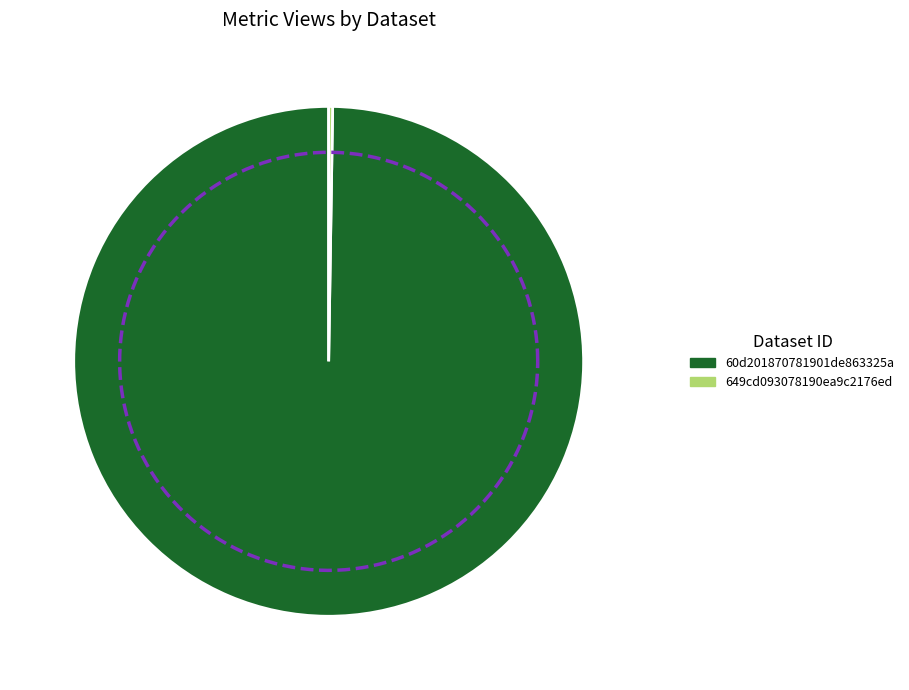

Which category has the biggest portion of the pie?

60d201870781901de863325a